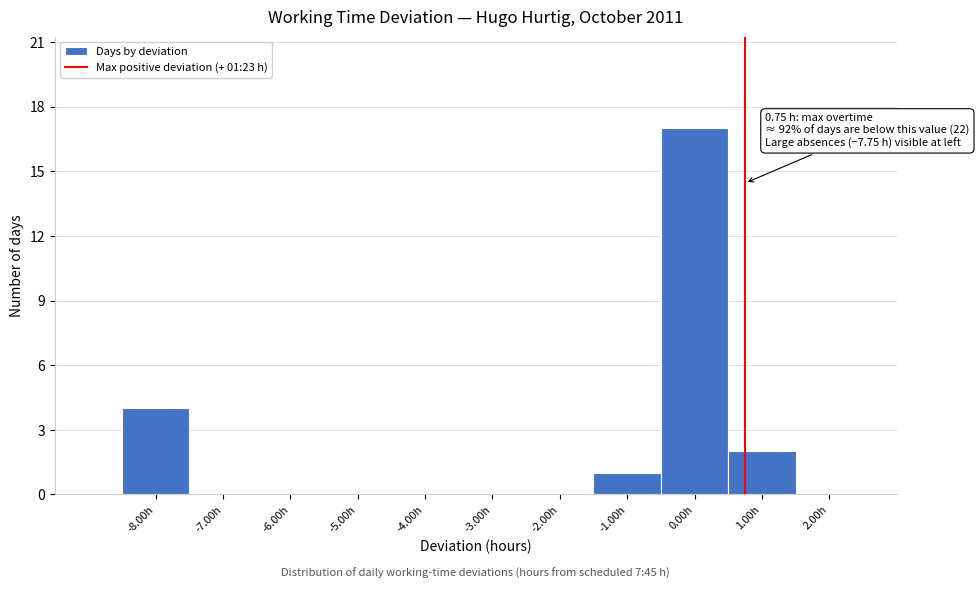

Which range on the x-axis has the tallest bar?

-0.5 to 0.5